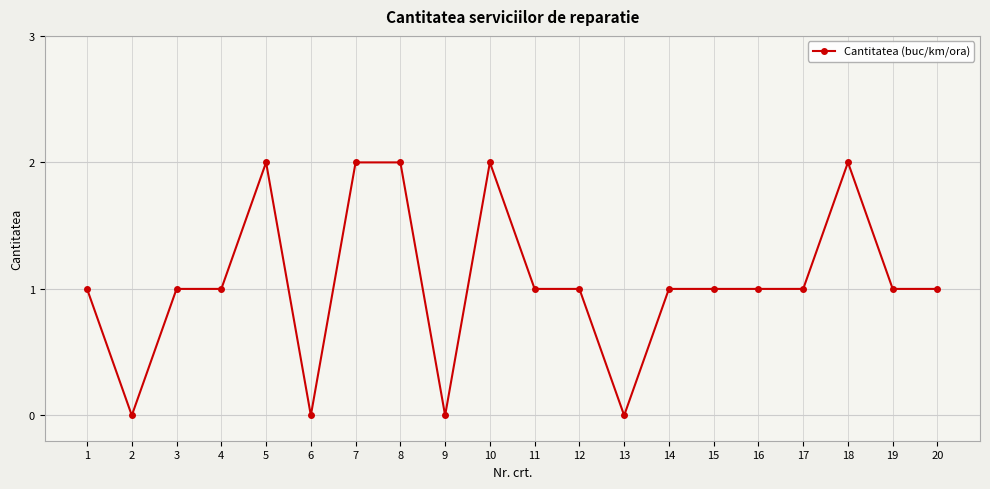

Between 19 and 5, which is larger?

5